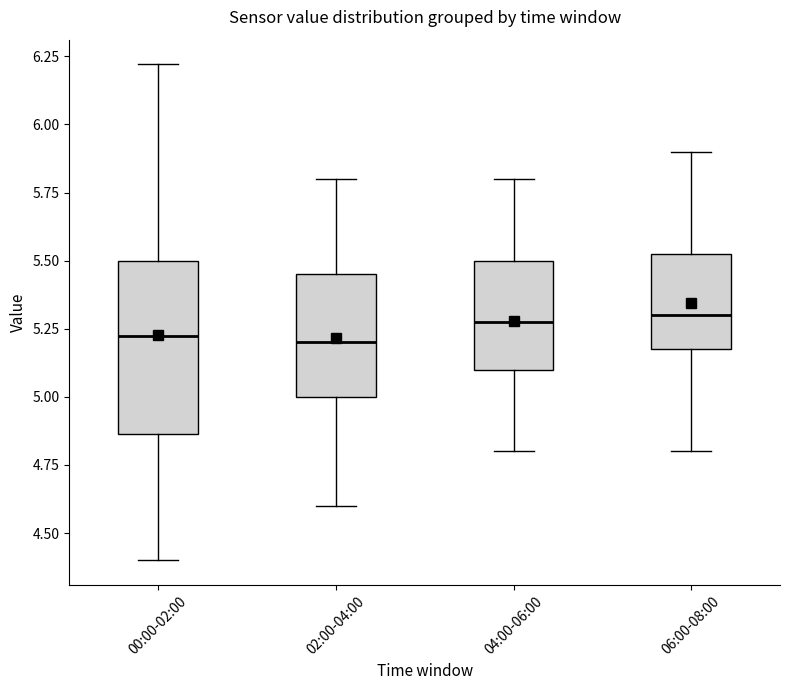

Comparing the boxes themselves (not the whiskers), which one is the tallest?

00:00-02:00